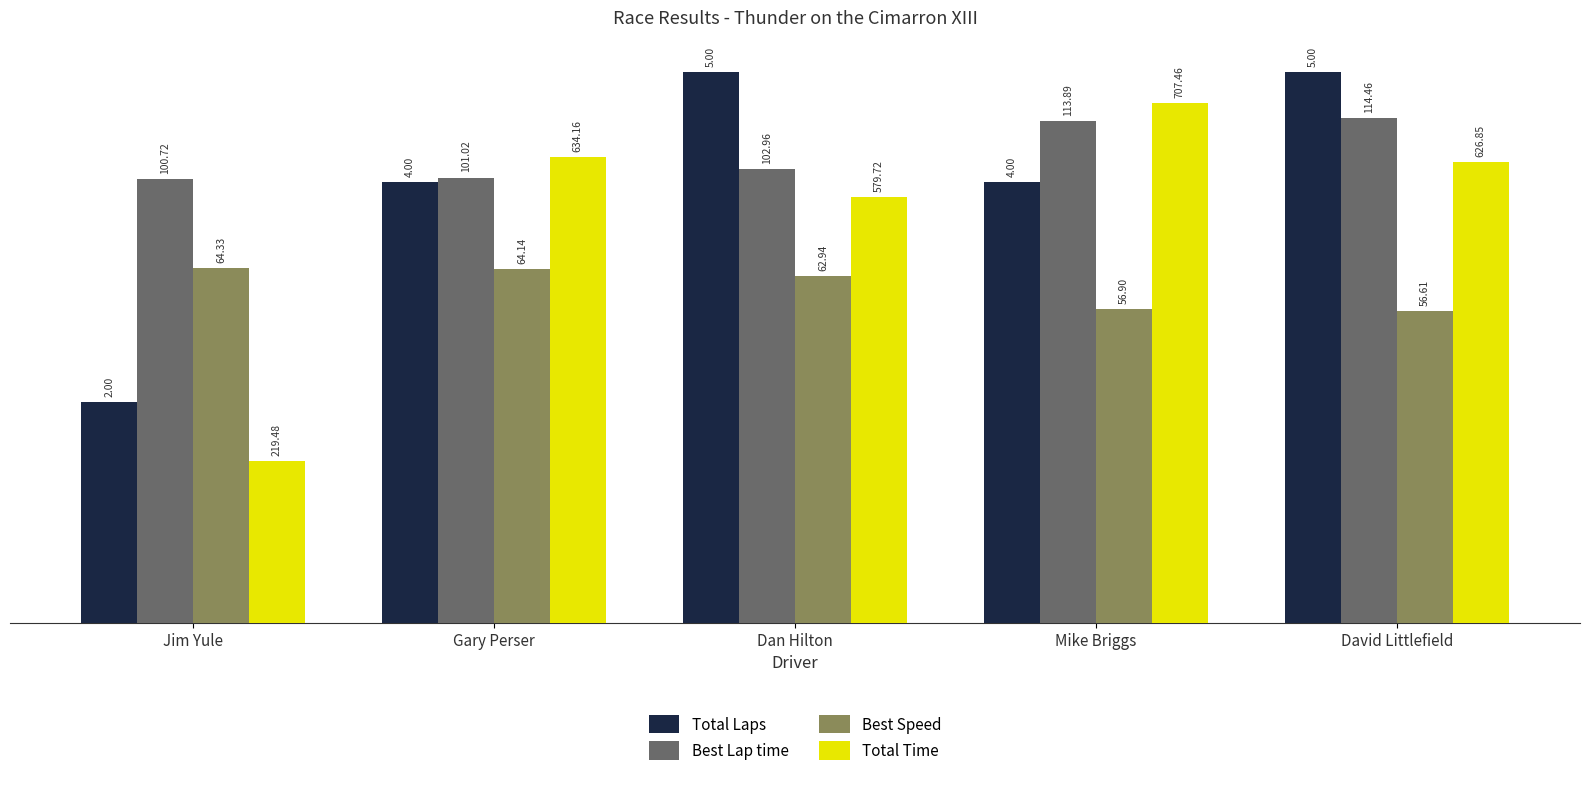

What are all the series names shown in the legend?

Total Laps, Best Lap time, Best Speed, Total Time